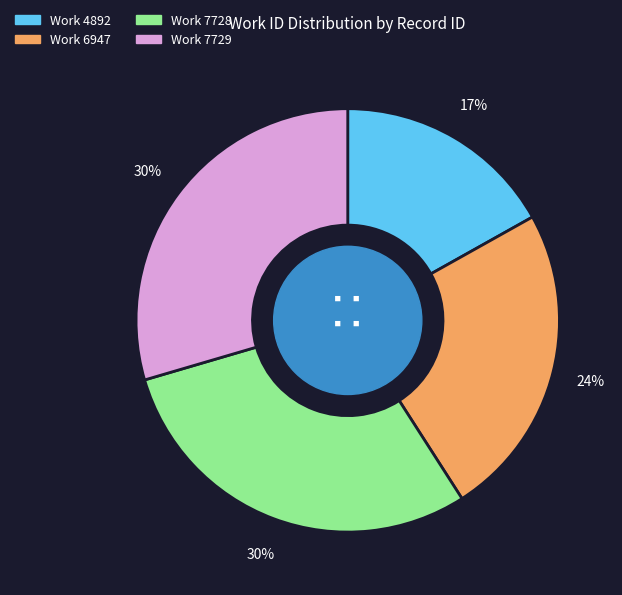

Is there a majority slice in this chart?

No